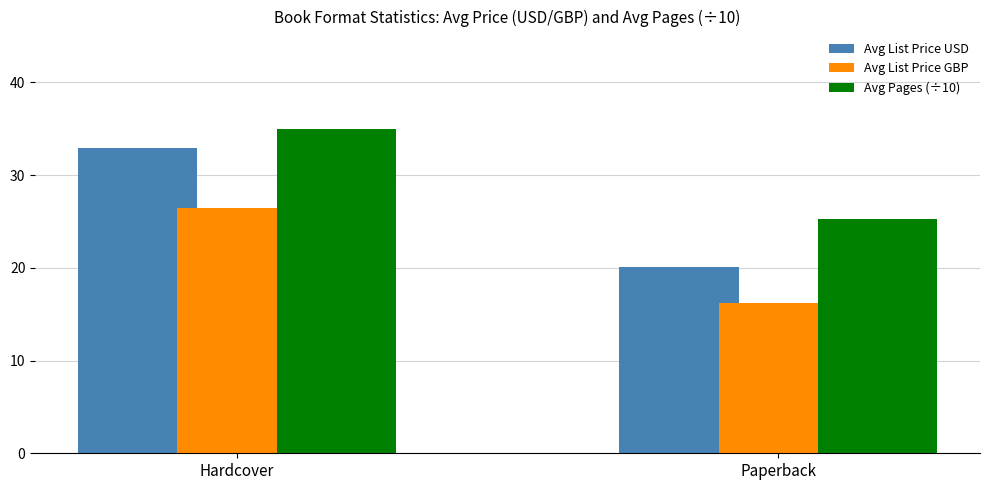

Reading left to right, what are all the values shown in this chart?

Avg List Price USD: 32.9	20.1
Avg List Price GBP: 26.4	16.2
Avg Pages (÷10): 35.0	25.2